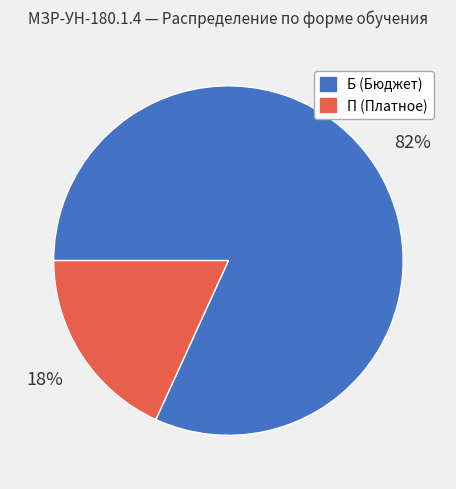

Do Б and П together represent more than half of the pie?

Yes